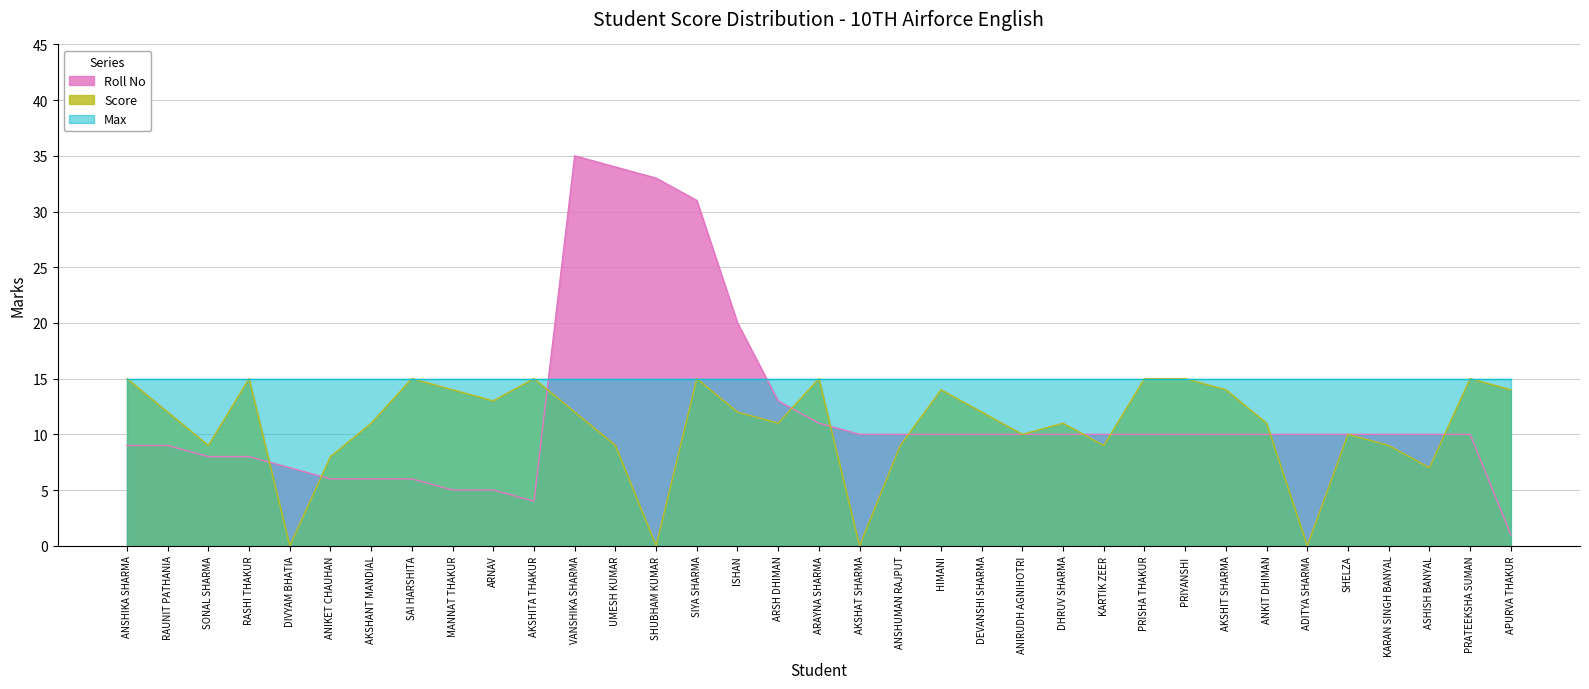

True or false: Score and Roll No cross at least once.

True